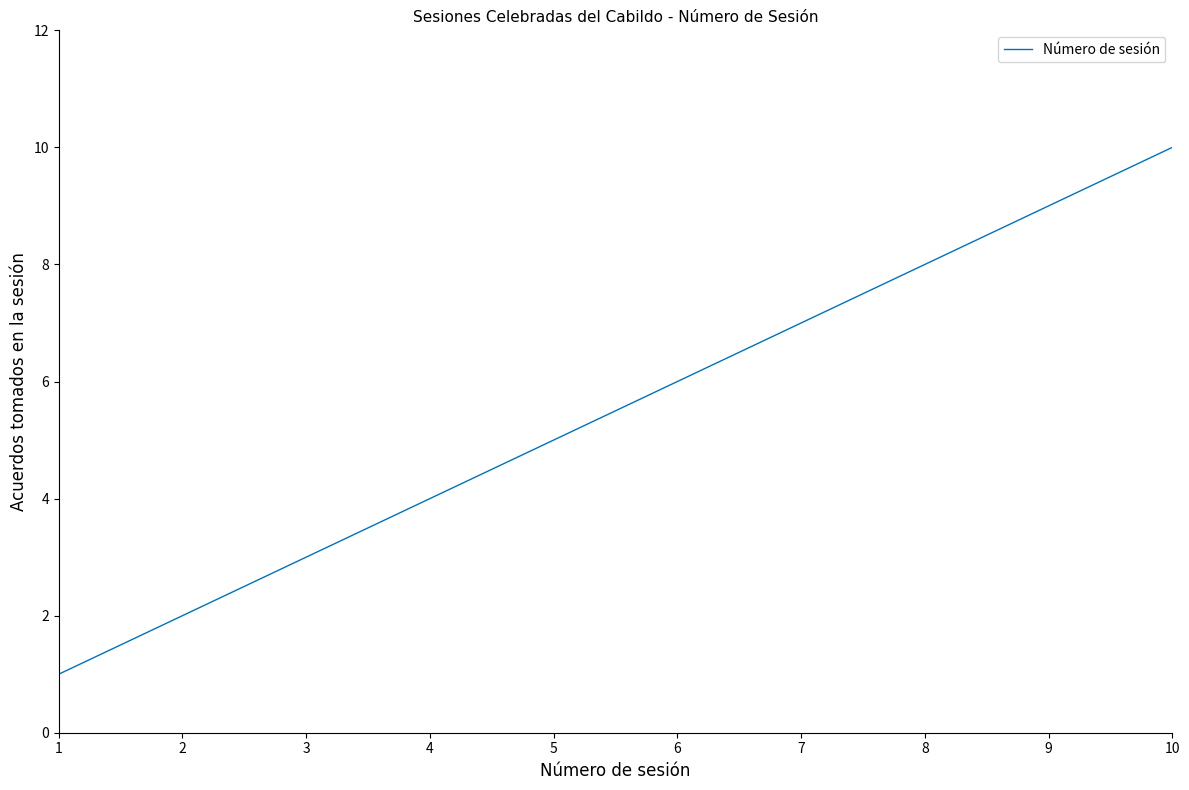

Does the chart have visible grid lines?

No